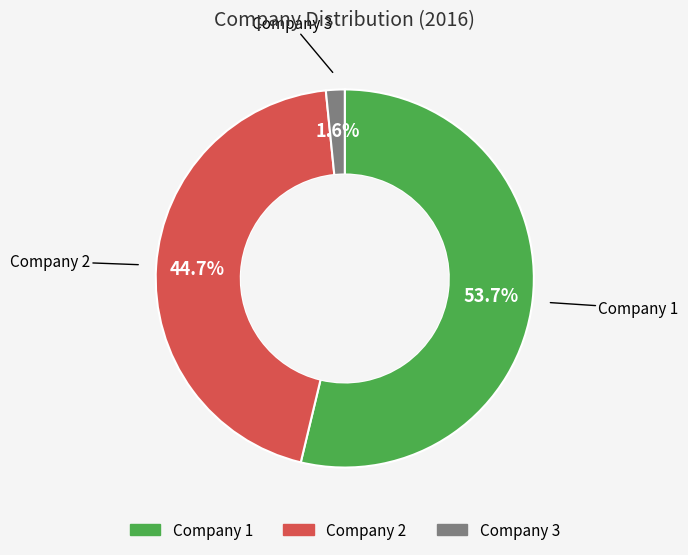

Is there a majority slice in this chart?

Yes